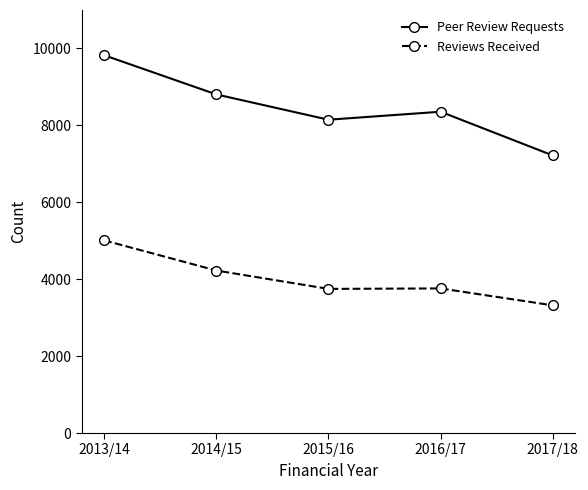

Rank the series by their average value, from lowest to highest.

Reviews Received, Peer Review Requests